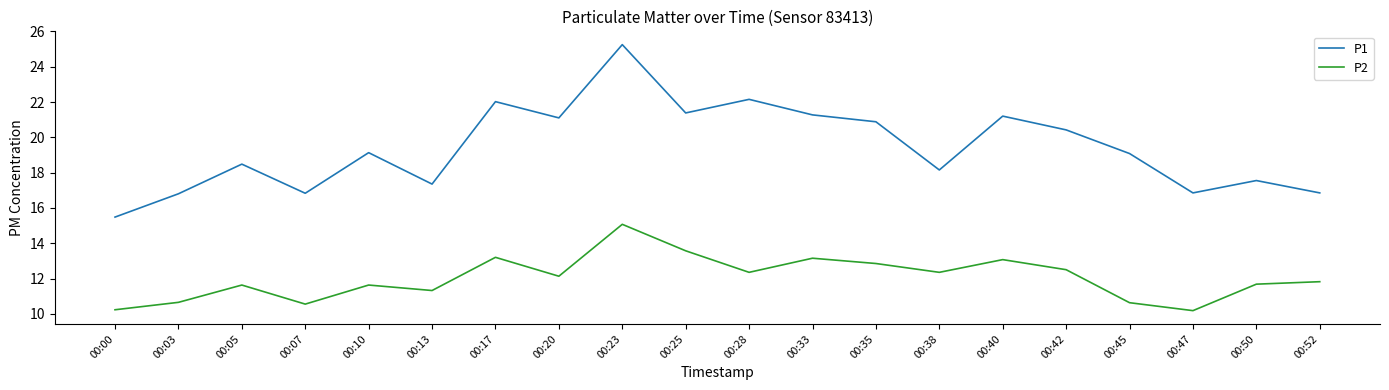

Count the number of data series in this chart.

2